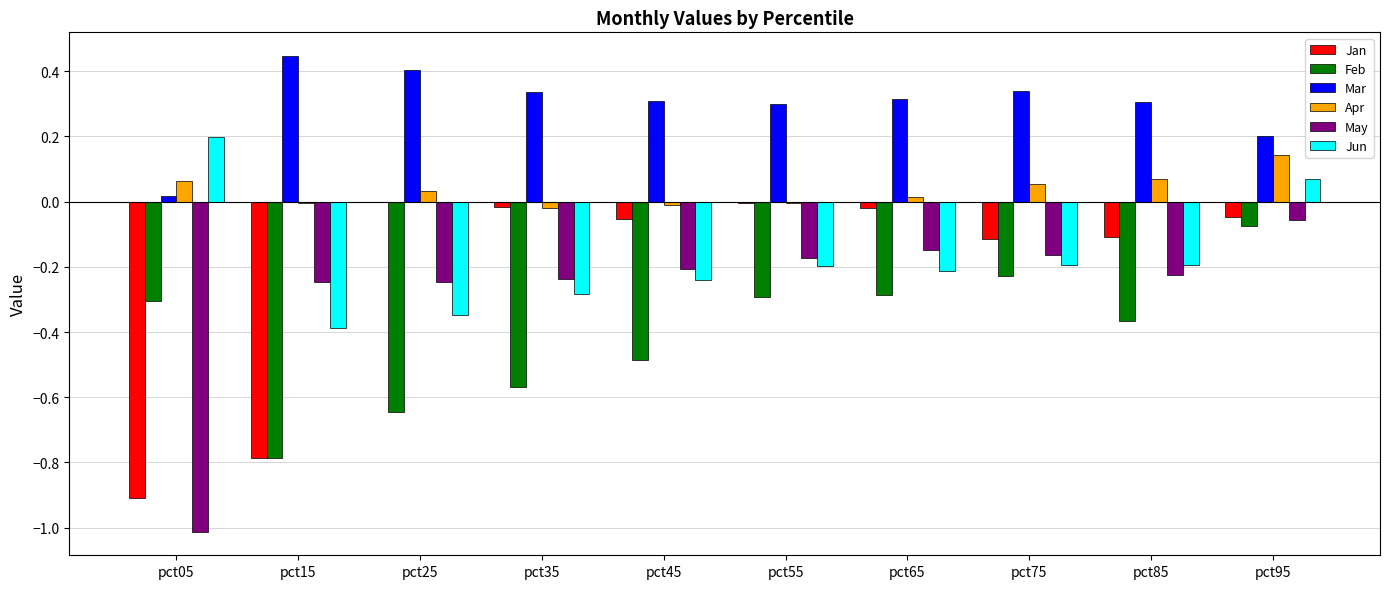

Which category has the highest value in the Jun series?

pct05